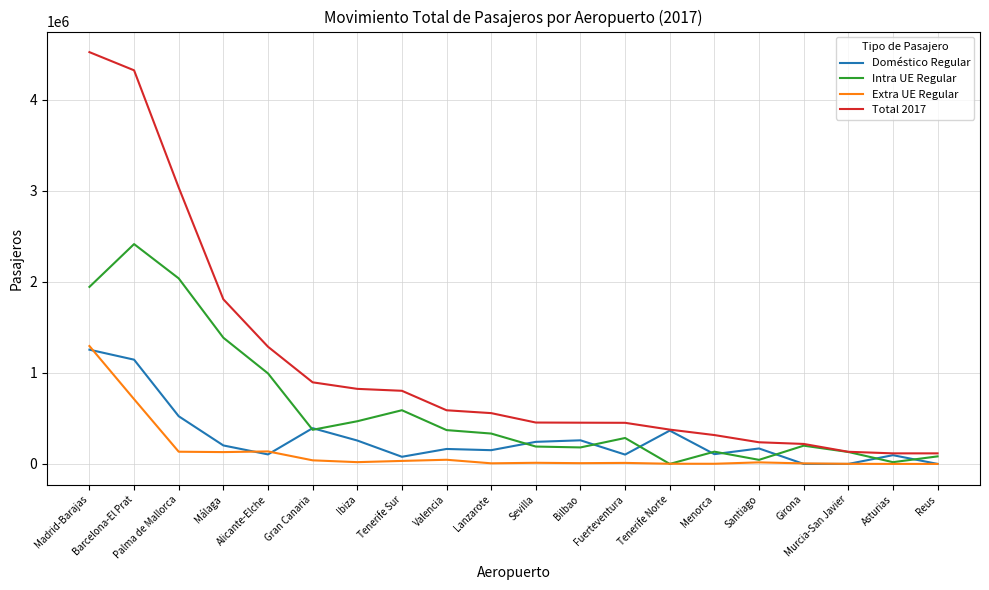

The Intra UE Regular series shows 285102 at Fuerteventura. True or false?

True